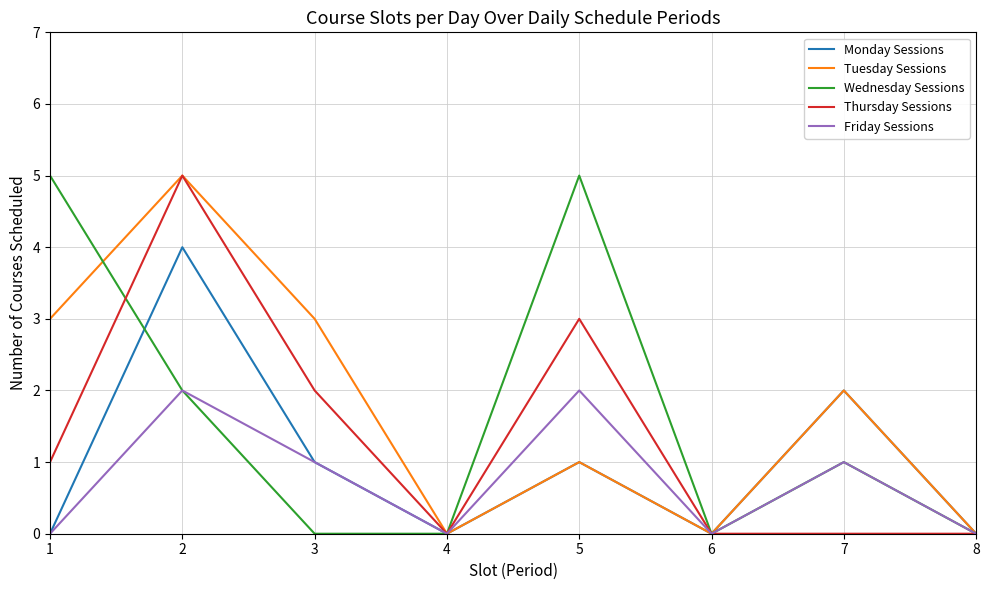

How many values in the Thursday Sessions series are below 1?

4